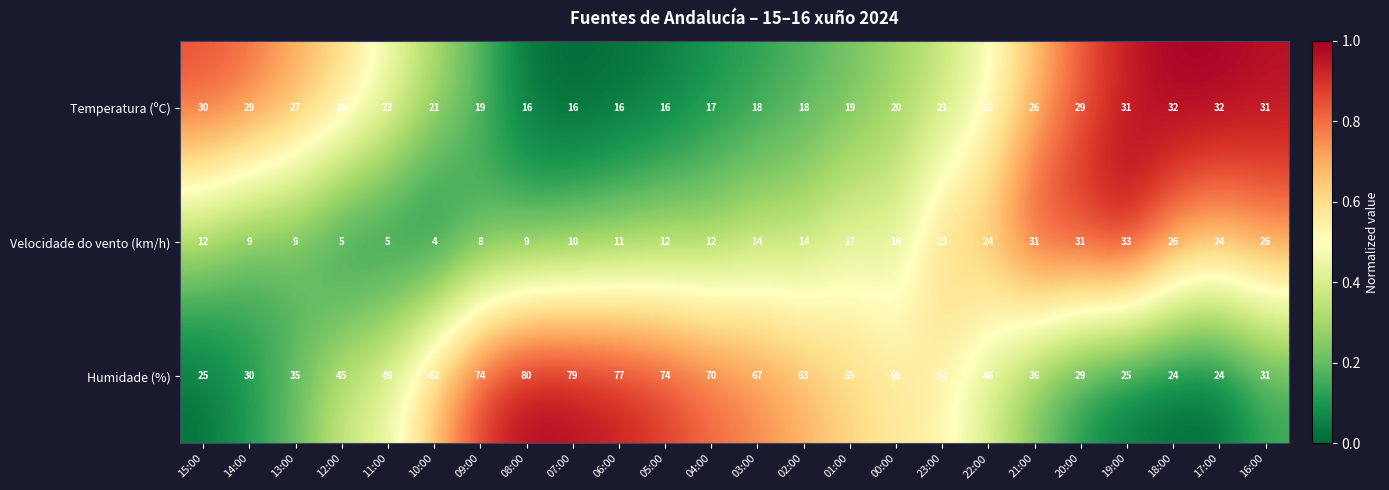

The value of Humidade (%) at 04:00 is 40. True or false?

False